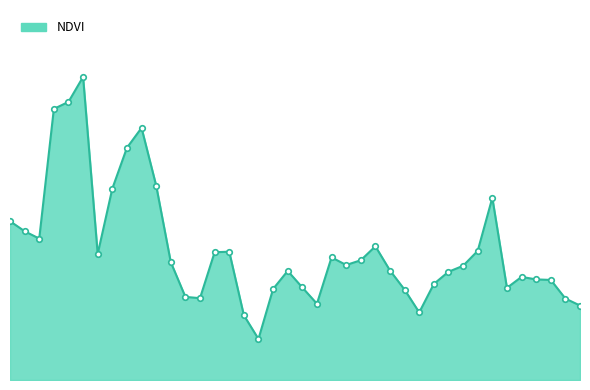

Reading left to right, what are all the values shown in this chart?

0.1	0.1	0.1	0.1	0.1	0.1	0.1	0.1	0.1	0.1	0.1	0.1	0.1	0.1	0.1	0.1	0.1	0.1	0.1	0.1	0.1	0.1	0.1	0.1	0.1	0.1	0.1	0.1	0.1	0.1	0.1	0.1	0.1	0.1	0.1	0.1	0.1	0.1	0.1	0.1